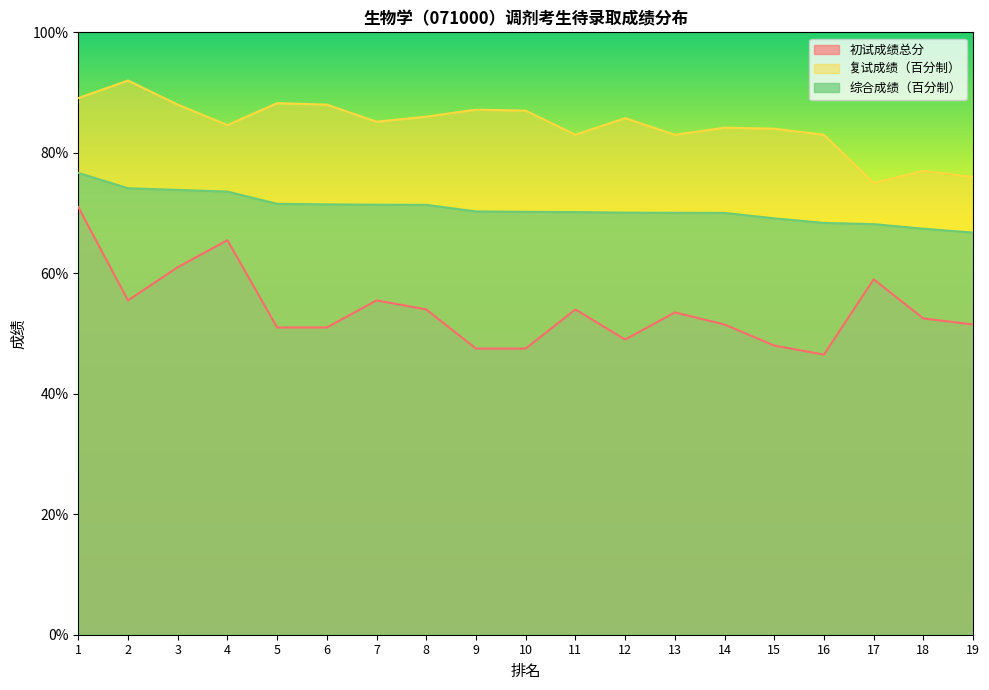

Which series changed the most between 4 and 13?

初试成绩总分